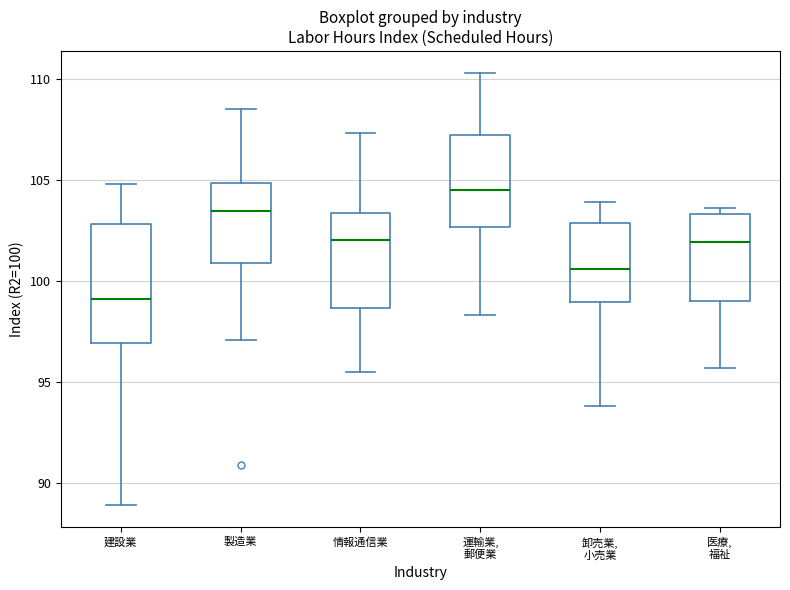

Which box has the highest median line?

運輸業, 郵便業